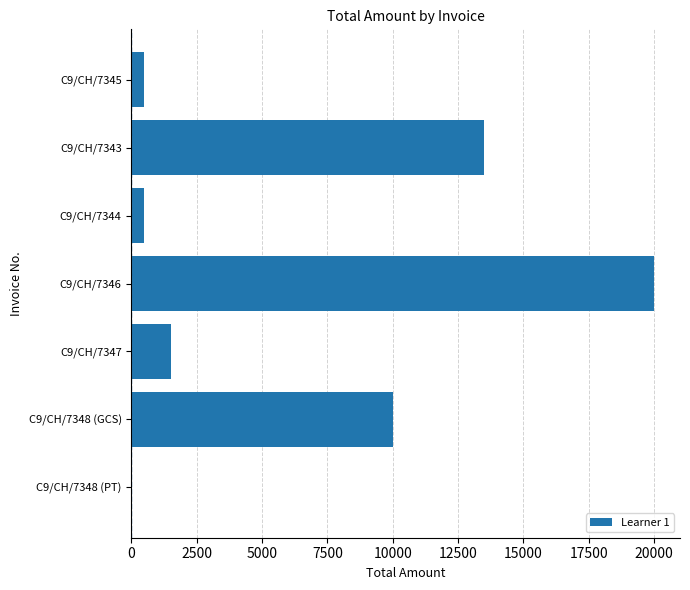

Count the number of categories in the chart.

7